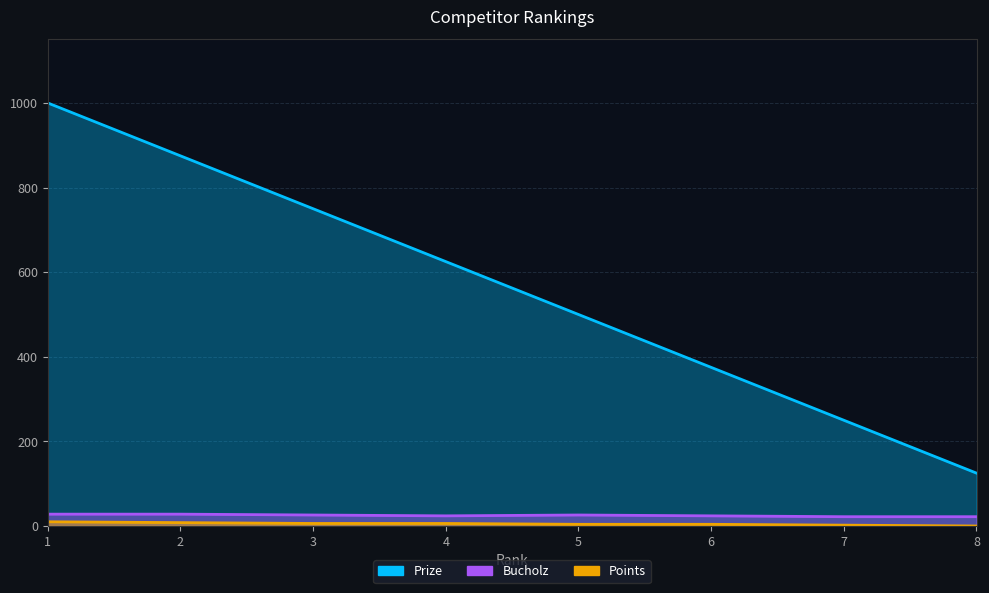

Rank the series at 7 from highest to lowest value.

Prize, Bucholz, Points